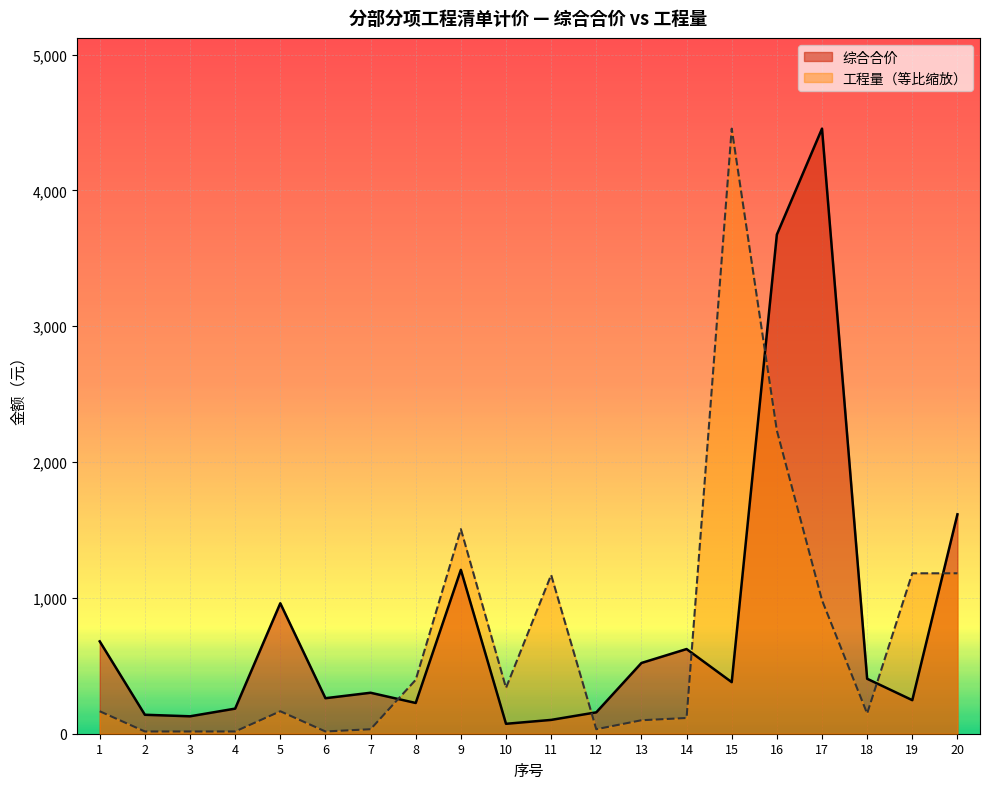

How many lines are shown in the chart?

2